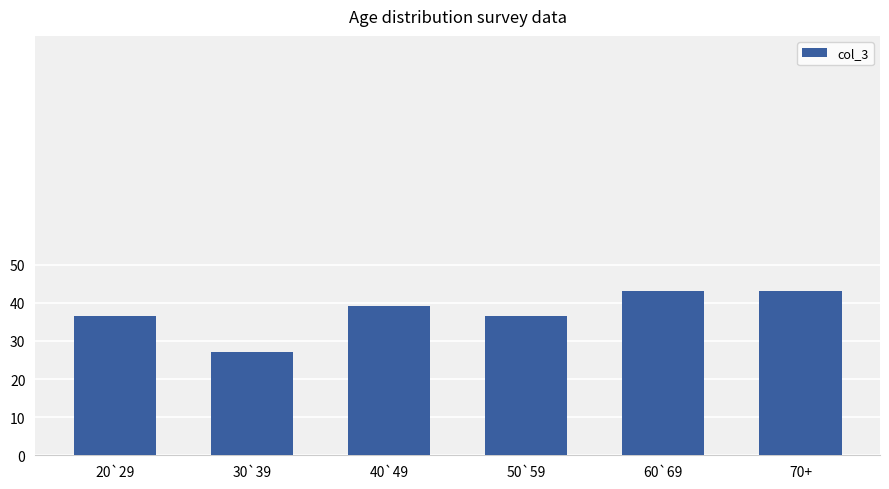

The value at 50`59 is 36.4. True or false?

True